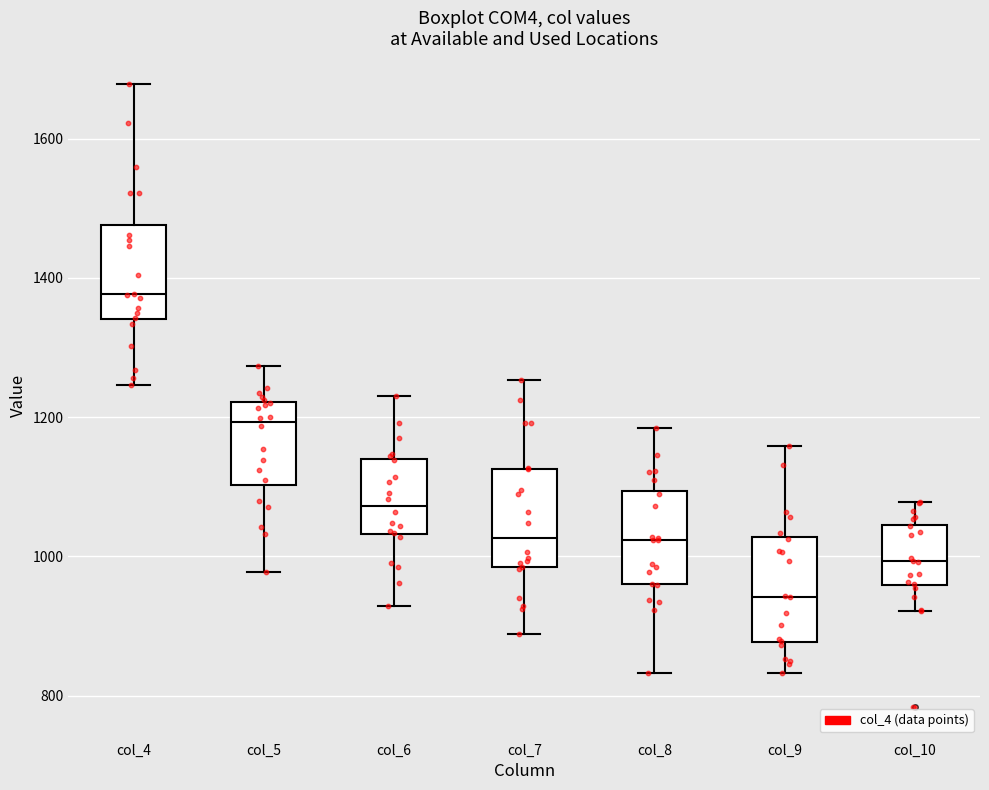

Reading left to right, read every box against the y-axis: the position of its median line, the range the box covers, and the ends of its whiskers. The values are not printed on the chart, so give them approximately, as read against the axis.

col_4: median 1380, box 1340 to 1480, whiskers 1240 to 1680
col_5: median 1200, box 1100 to 1220, whiskers 980 to 1280
col_6: median 1080, box 1040 to 1140, whiskers 920 to 1240
col_7: median 1020, box 980 to 1120, whiskers 880 to 1260
col_8: median 1020, box 960 to 1100, whiskers 840 to 1180
col_9: median 940, box 880 to 1020, whiskers 840 to 1160
col_10: median 1000, box 960 to 1040, whiskers 920 to 1080